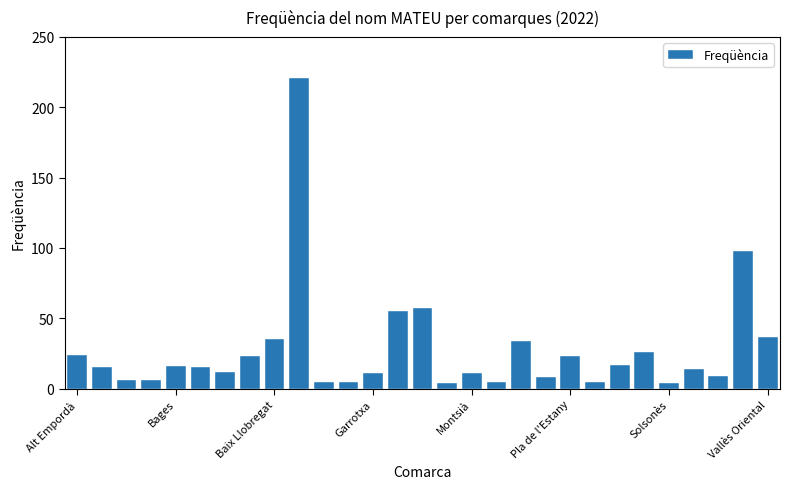

Reading left to right, transcribe all the data shown in this chart.

24	15	6	6	16	15	12	23	35	221	5	5	11	55	57	4	11	5	34	8	23	5	17	26	4	14	9	98	37